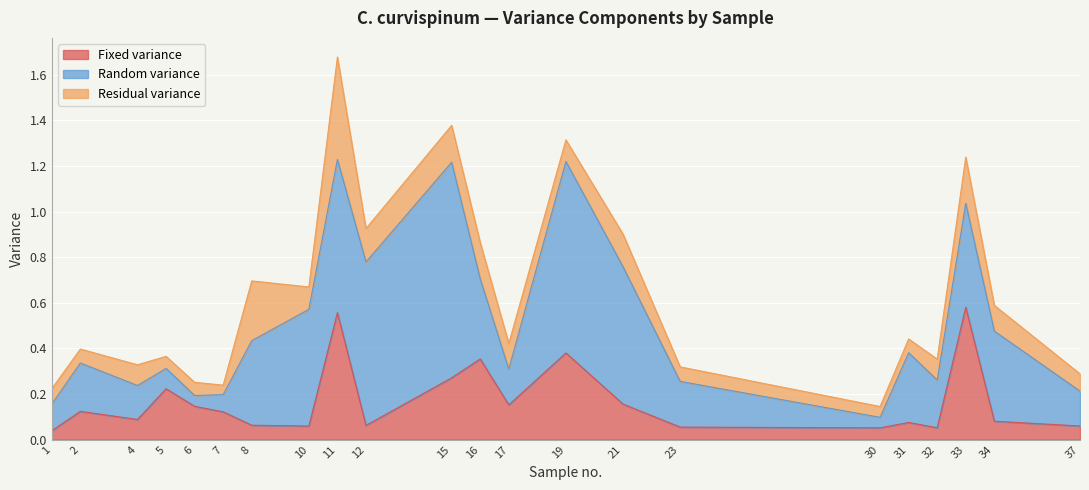

Rank the series by their average value, from highest to lowest.

Random variance, Fixed variance, Residual variance